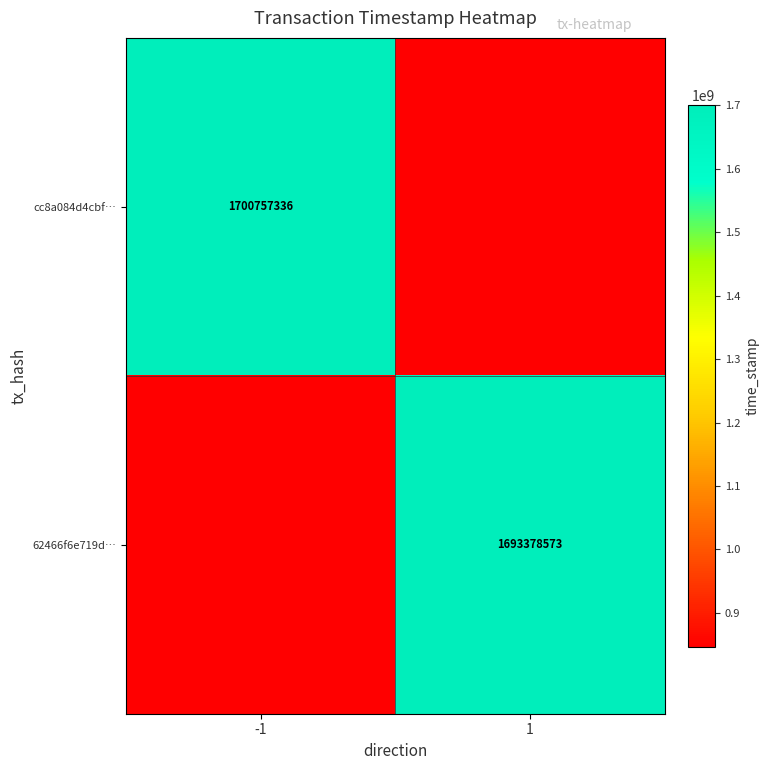

The cc8a084d4cbf… series shows 1700757336.0 at -1. True or false?

True